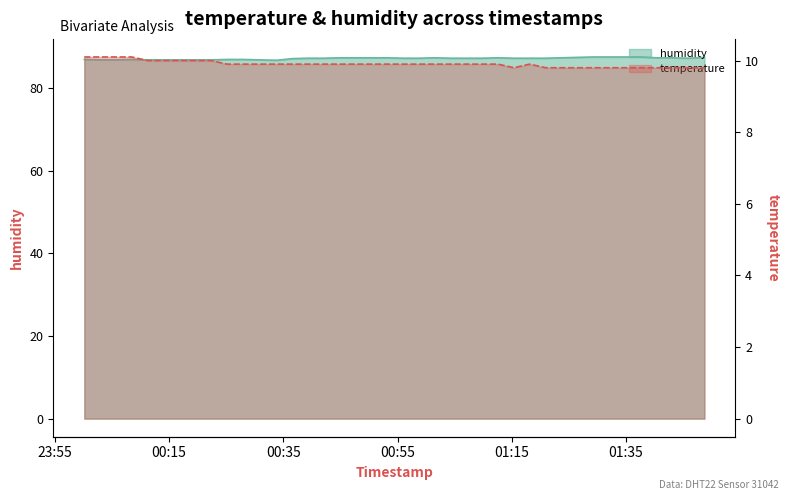

Rank the series by their maximum value, from highest to lowest.

humidity, temperature